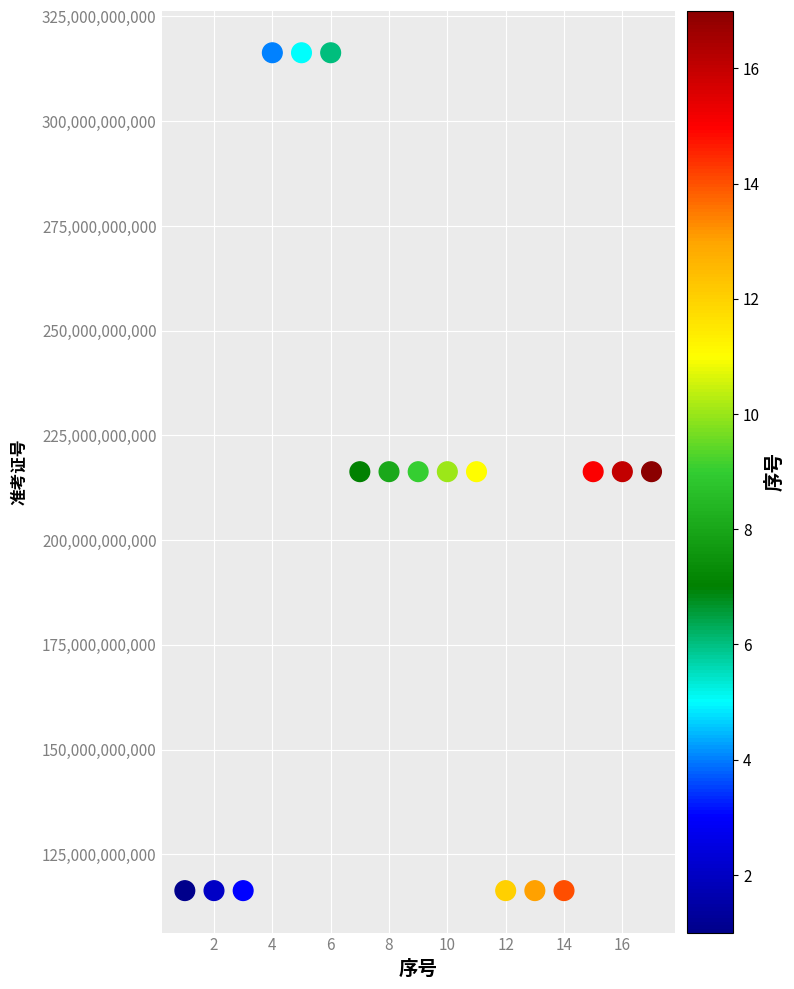

What is the range of Y values (max minus min)?

200000003681